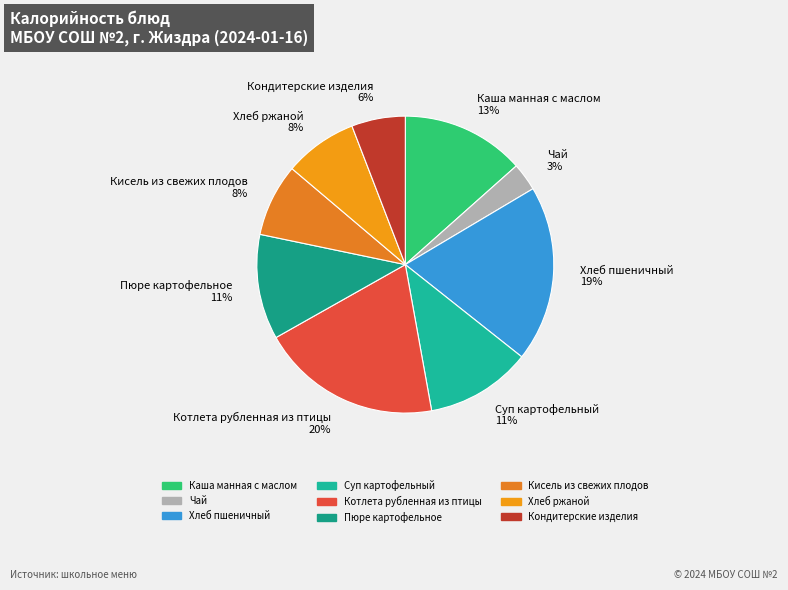

Is there any slice that represents more than half of the pie?

No